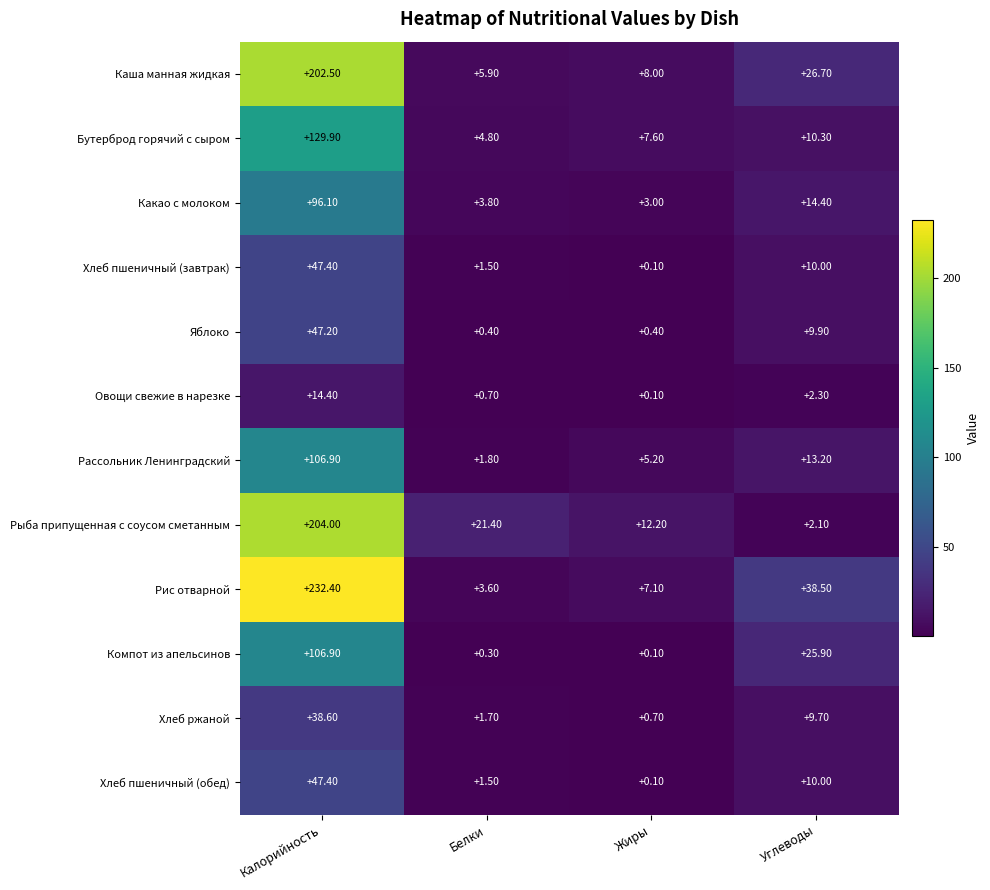

Rank the categories by Хлеб ржаной value from lowest to highest.

Жиры, Белки, Углеводы, Калорийность